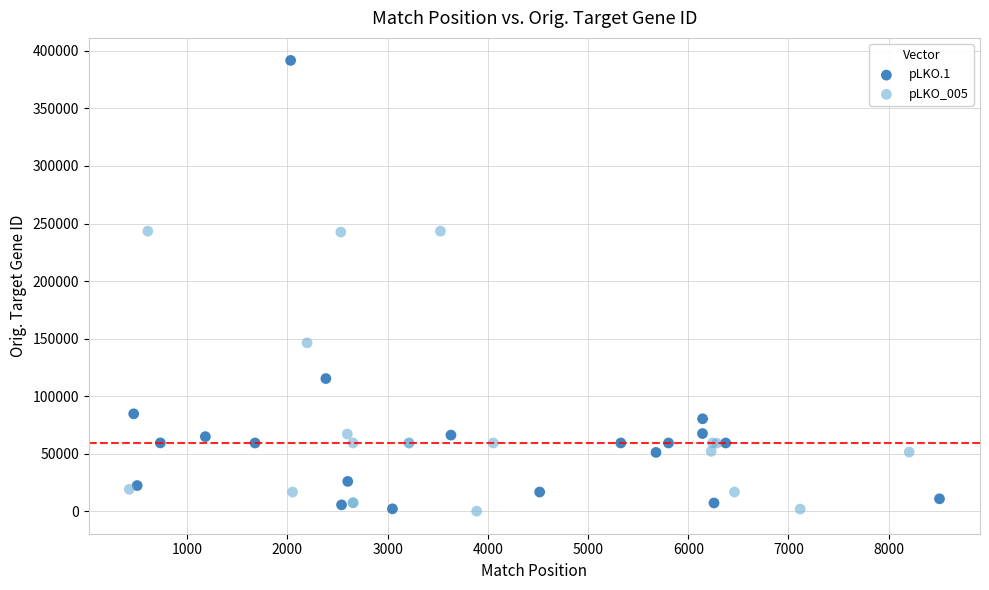

Which series has the largest Y range (max minus min)?

pLKO.1